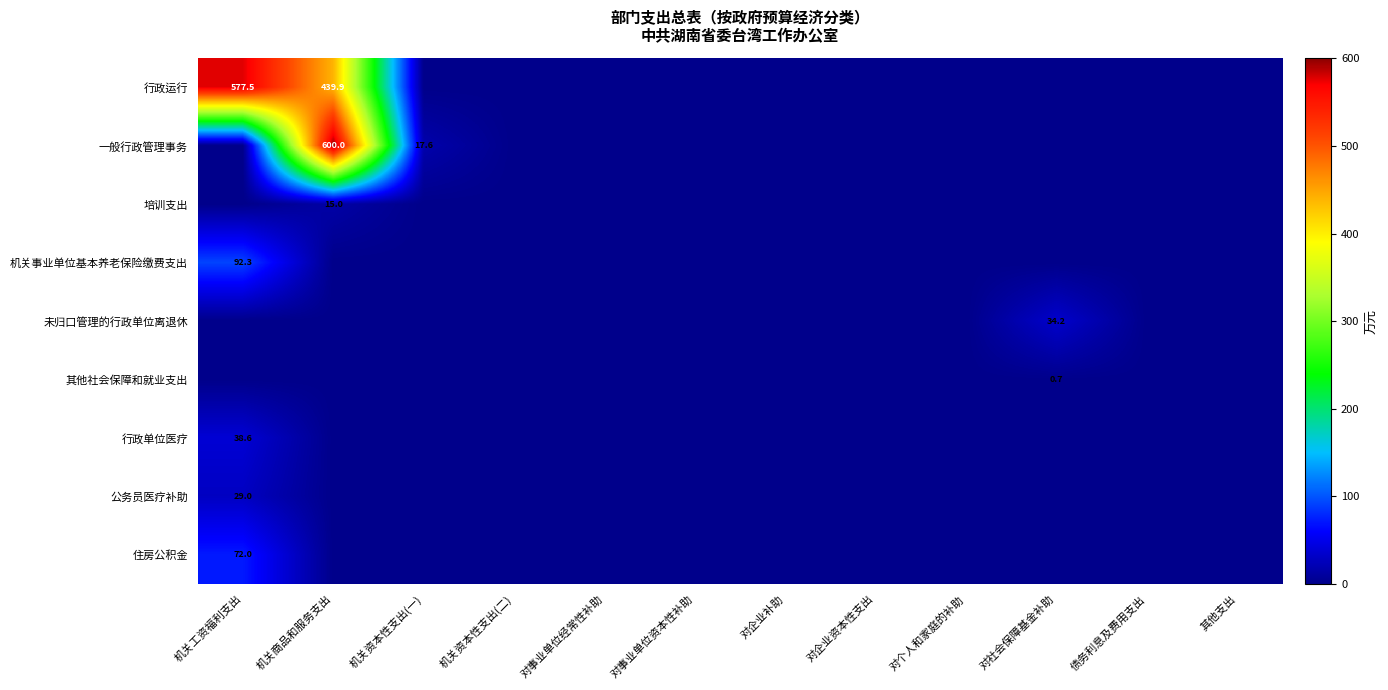

How many data points does each series have?

12